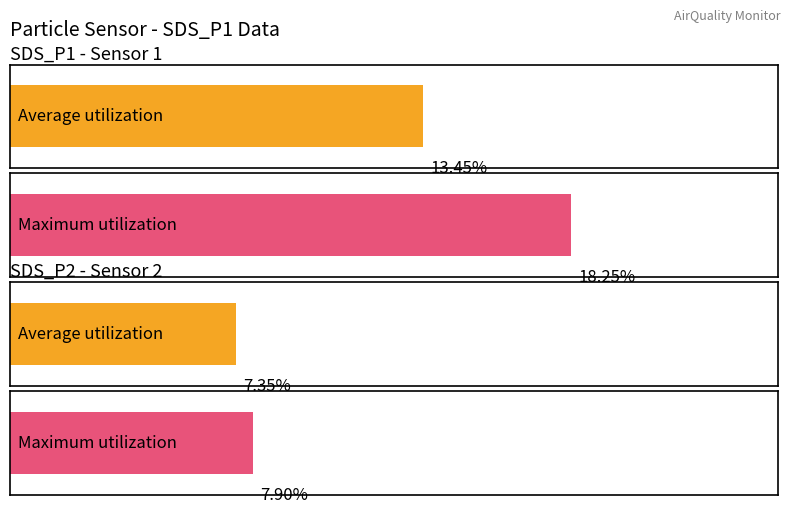

What is the spread (max minus min) of values at SDS_P1?

4.8